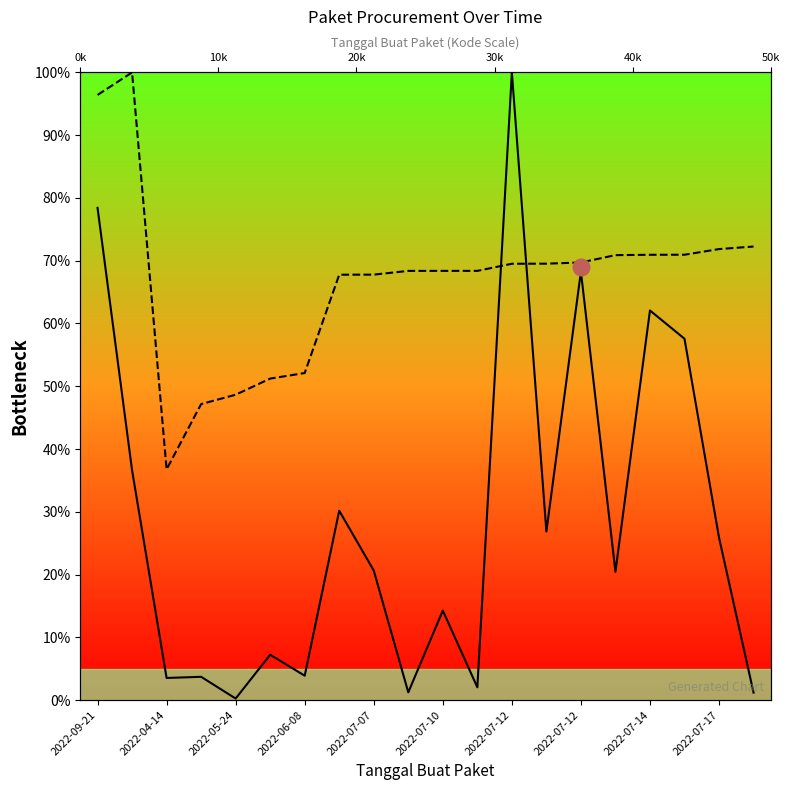

Rank the series at 18 from highest to lowest value.

Kode Paket, Total Harga